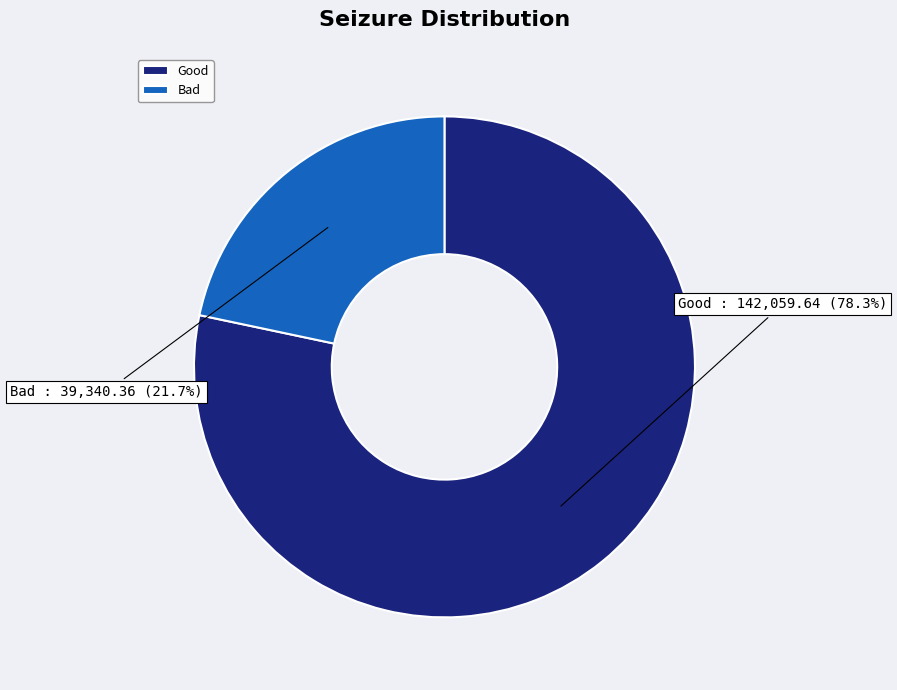

What is the largest slice in the pie chart?

Good